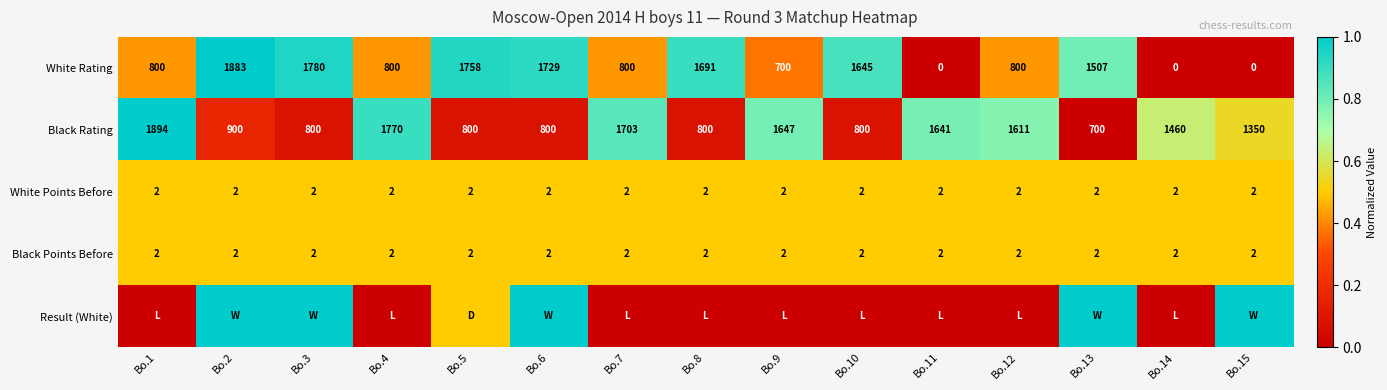

What value does the Black Points Before series have at Bo.4?

2.0